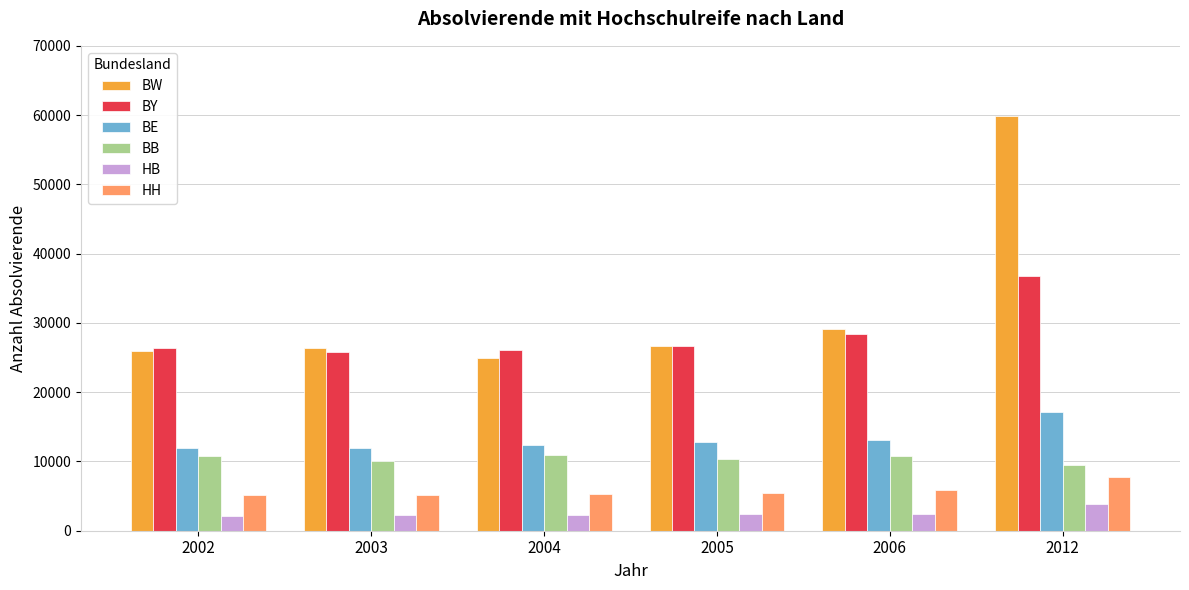

At which category is the sum across all series the highest?

2012